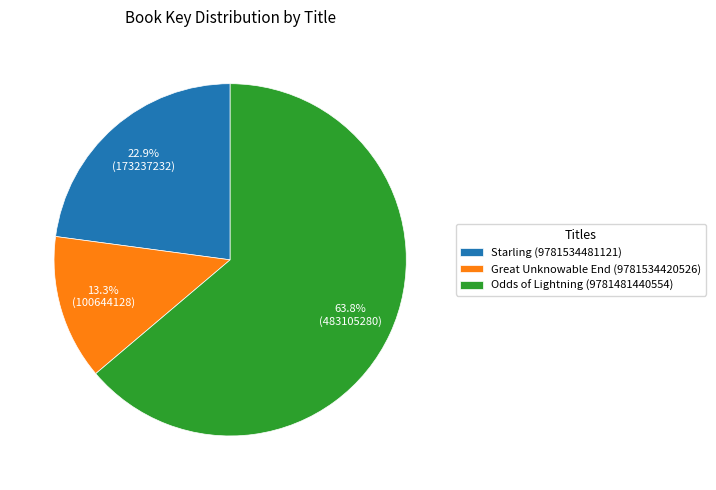

Is there any slice that represents more than half of the pie?

Yes